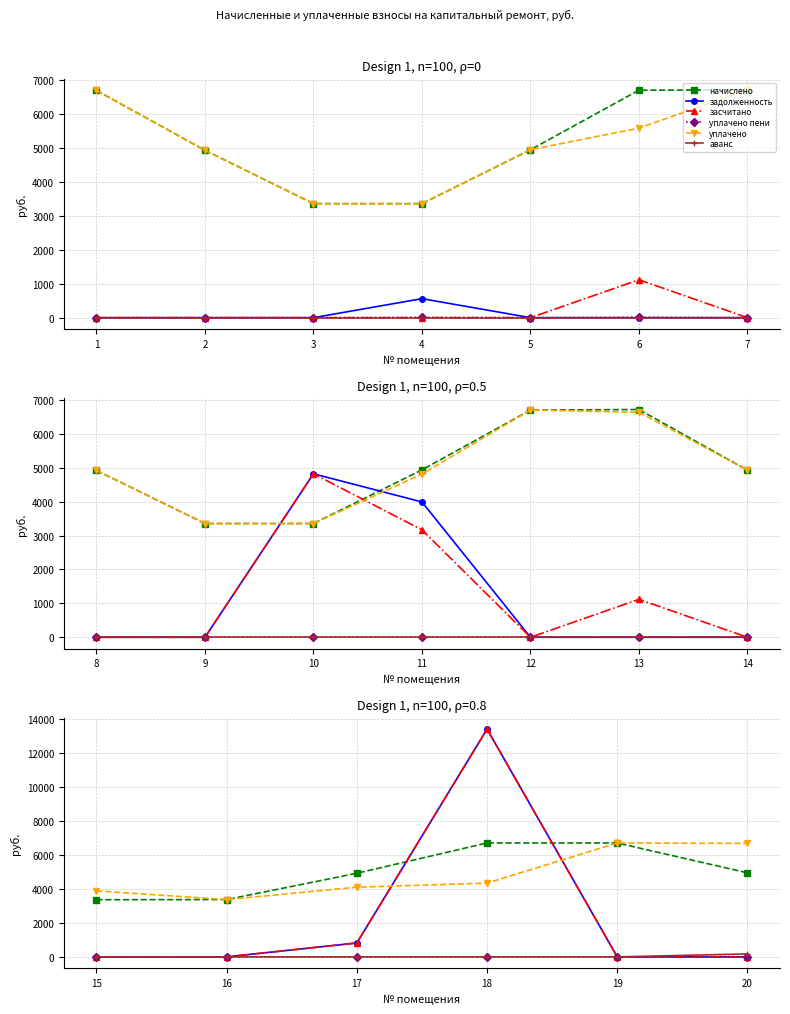

Between 15 and 20, which is larger?

20